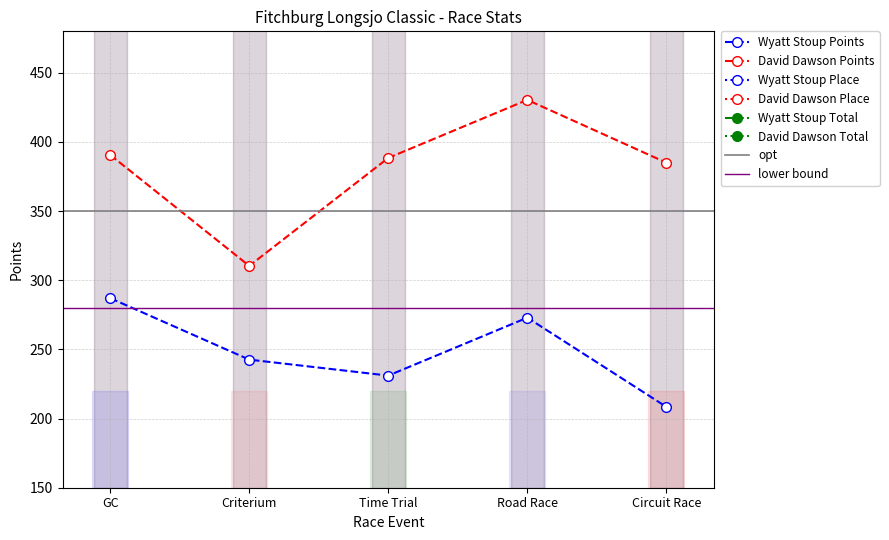

What is the average value of the David Dawson Points series?

381.0